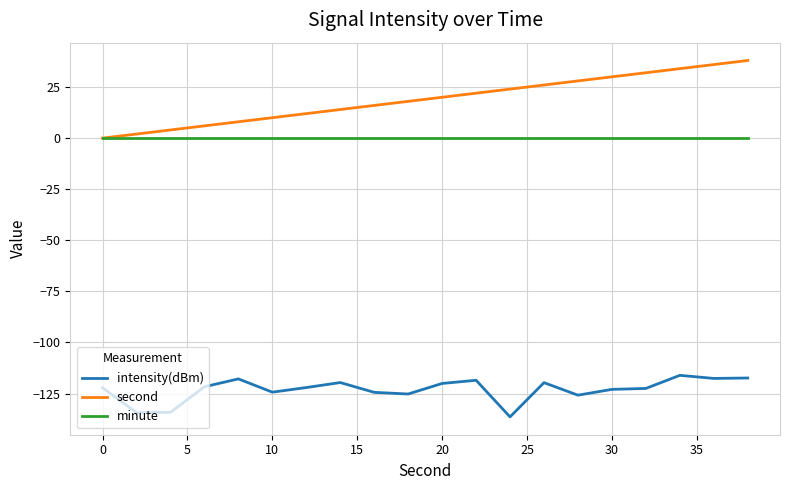

List the series in order of their peak value, lowest first.

intensity(dBm), minute, second